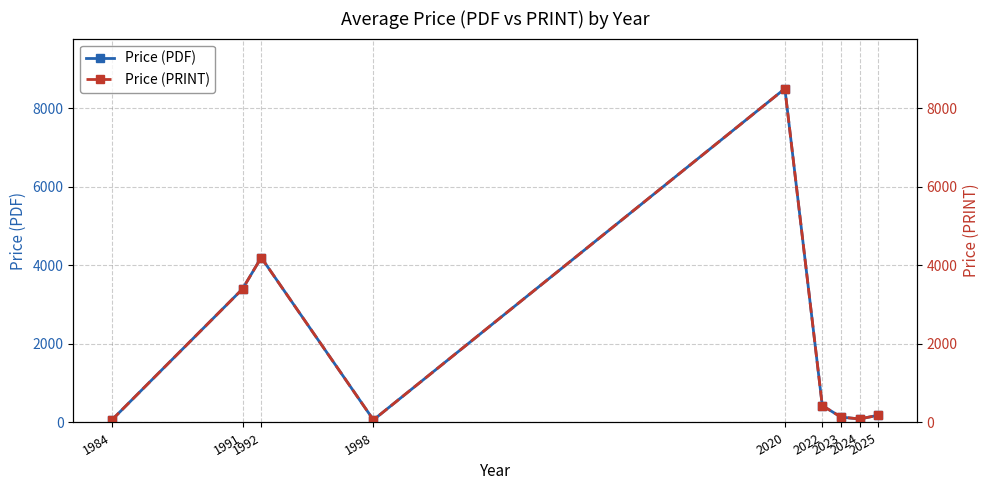

True or false: Price (PRINT) and Price (PDF) intersect in this chart.

False